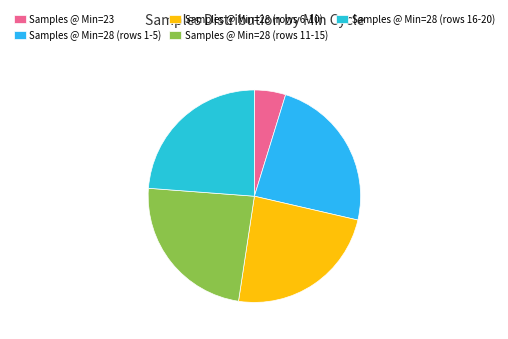

Count the number of slices in the pie.

5